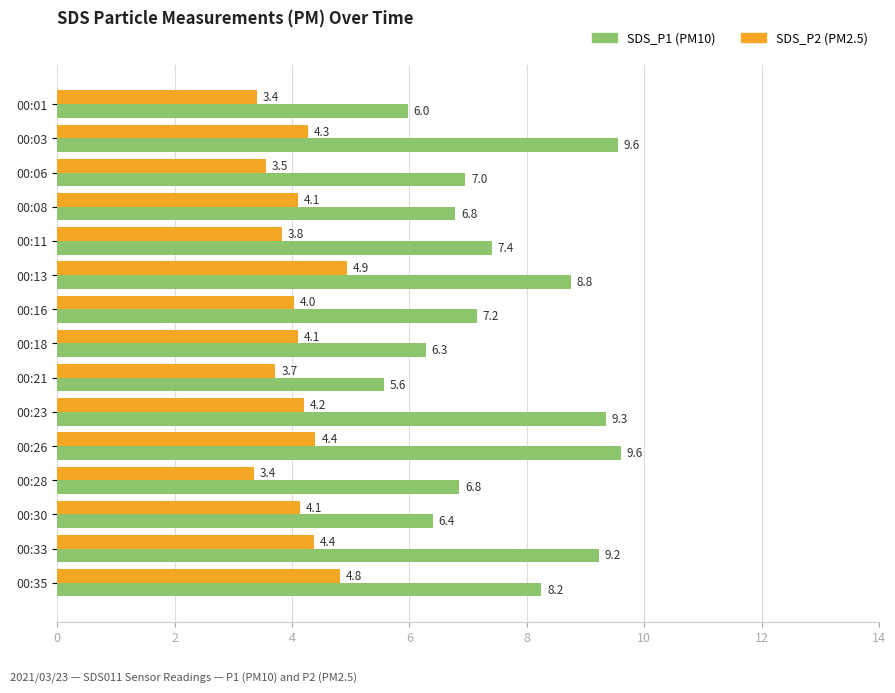

What is the total value across all series at 00:21?

9.3